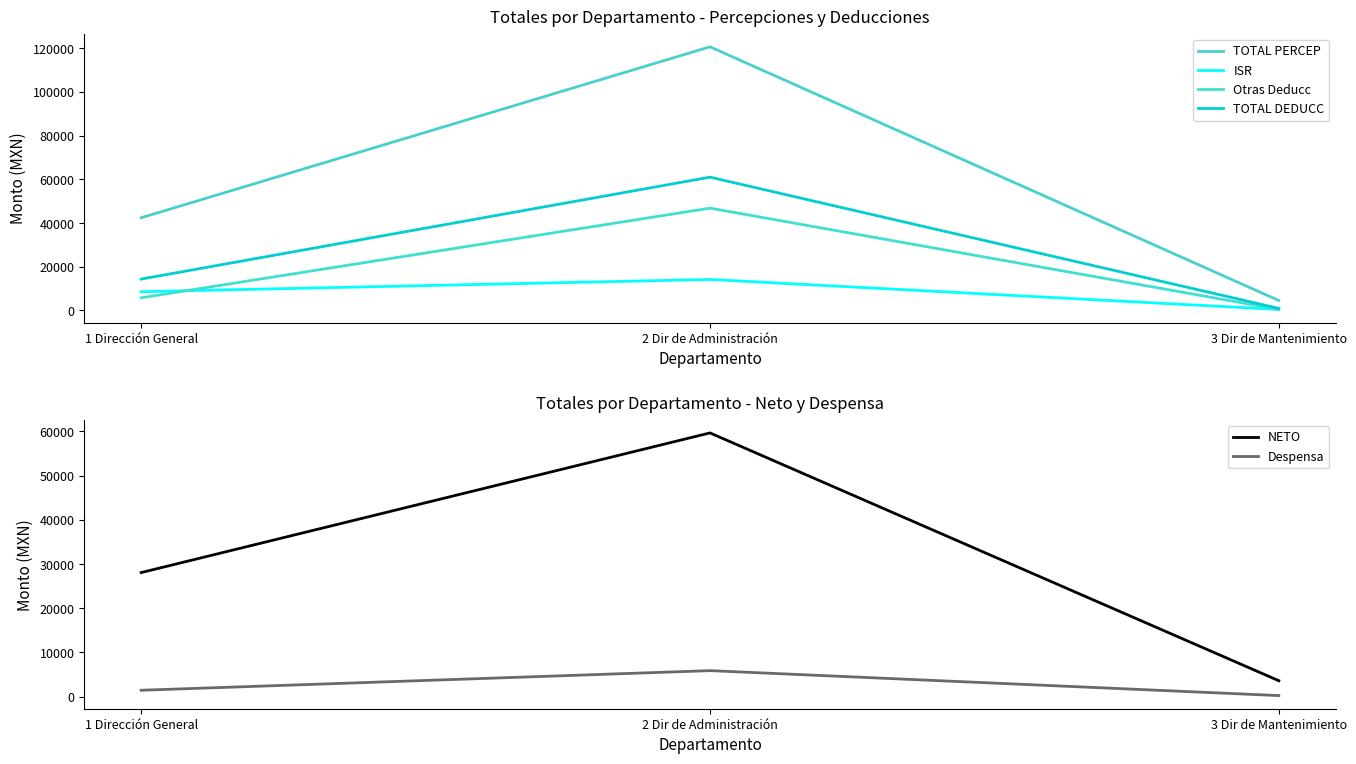

Which series has the widest spread of values?

TOTAL PERCEP